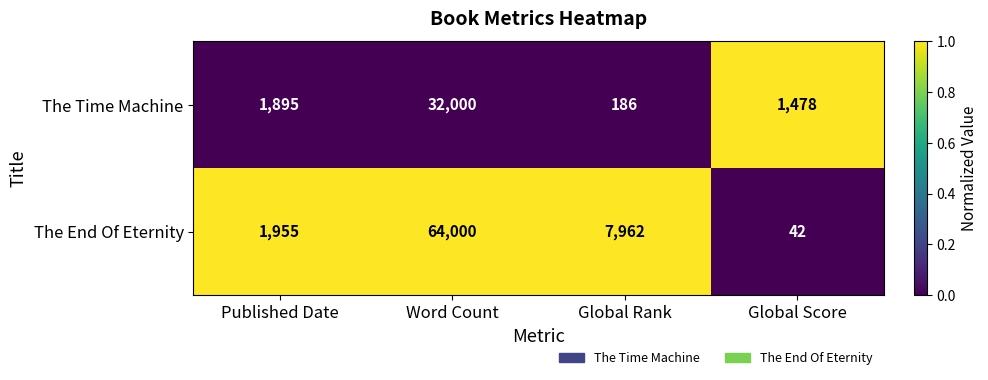

The The End Of Eternity series shows 72 at Global Score. True or false?

False